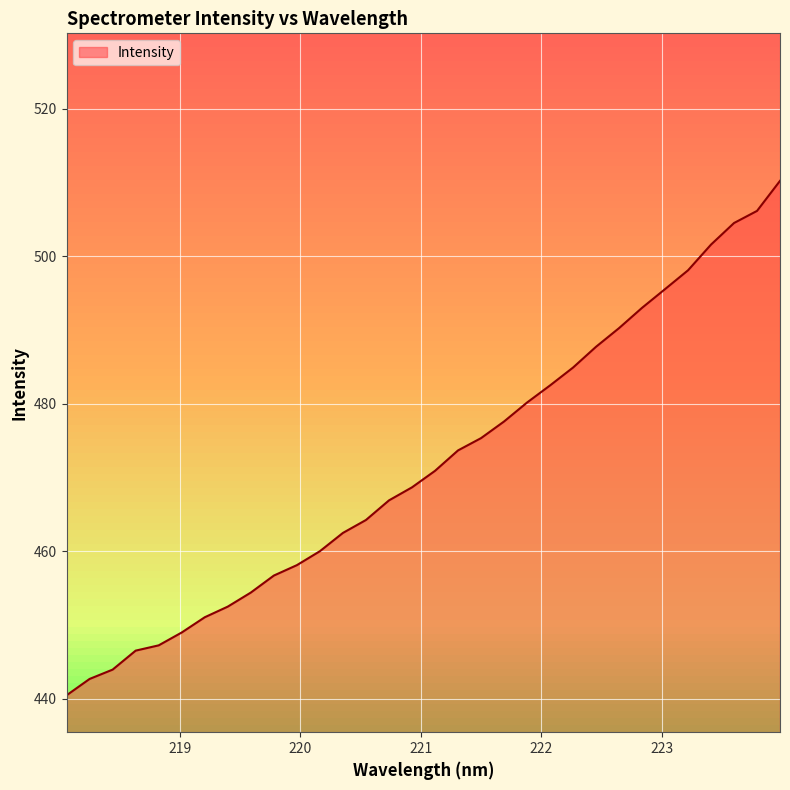

What is the difference between the maximum and minimum values?

69.8